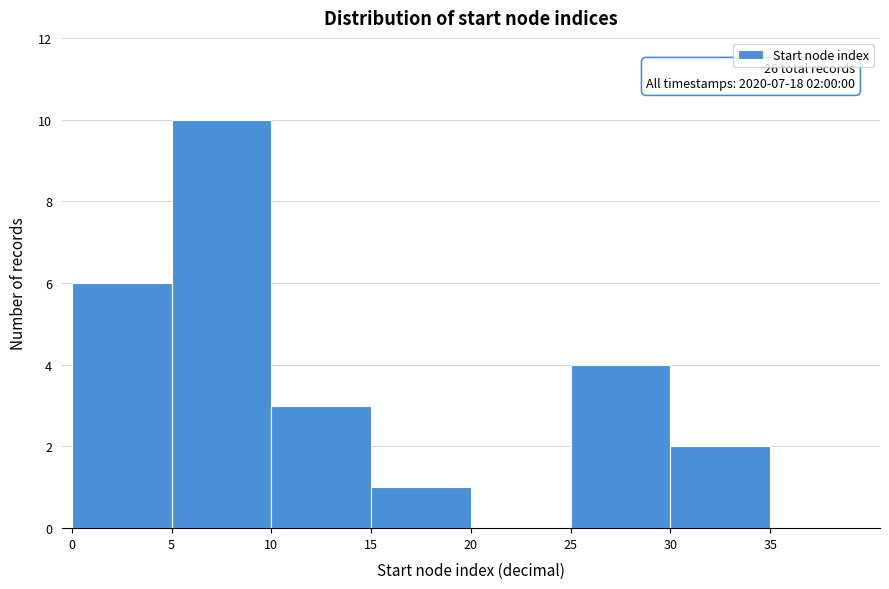

Over which range of the x-axis is the bar tallest?

5 to 10